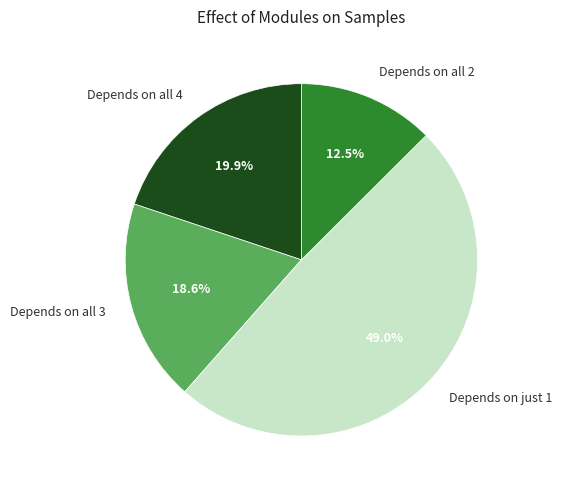

How many slices are in this pie chart?

4